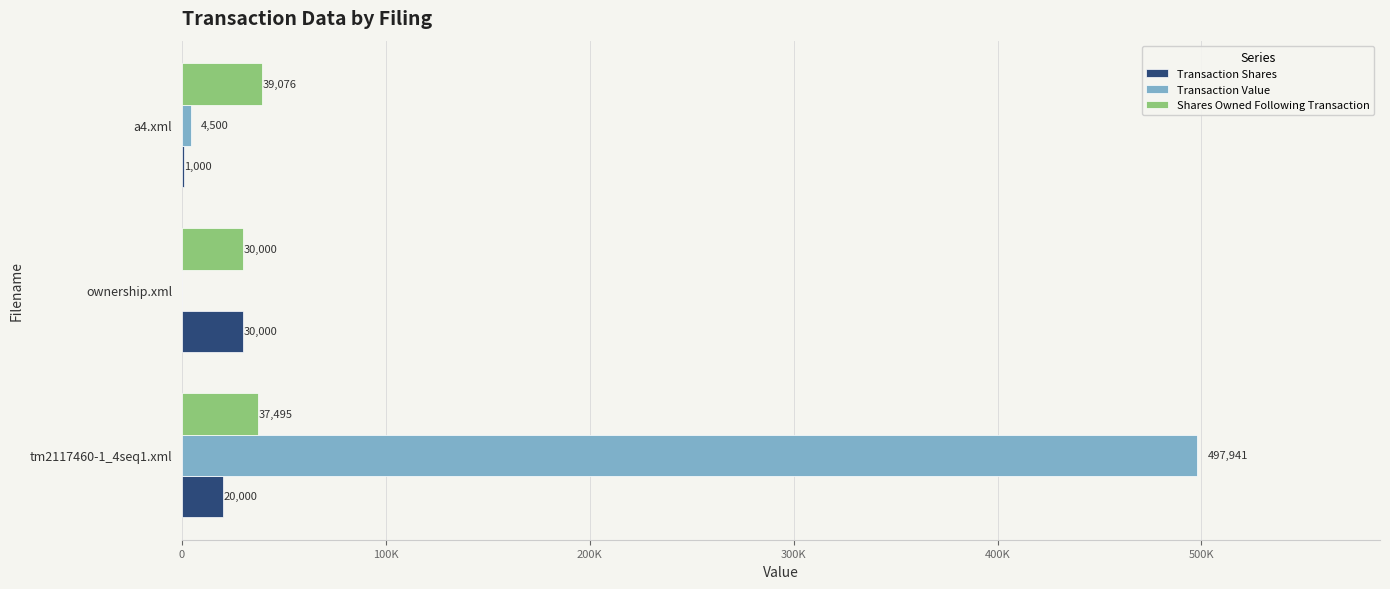

What is the difference between the second highest and minimum values in the Shares Owned Following Transaction series?

7495